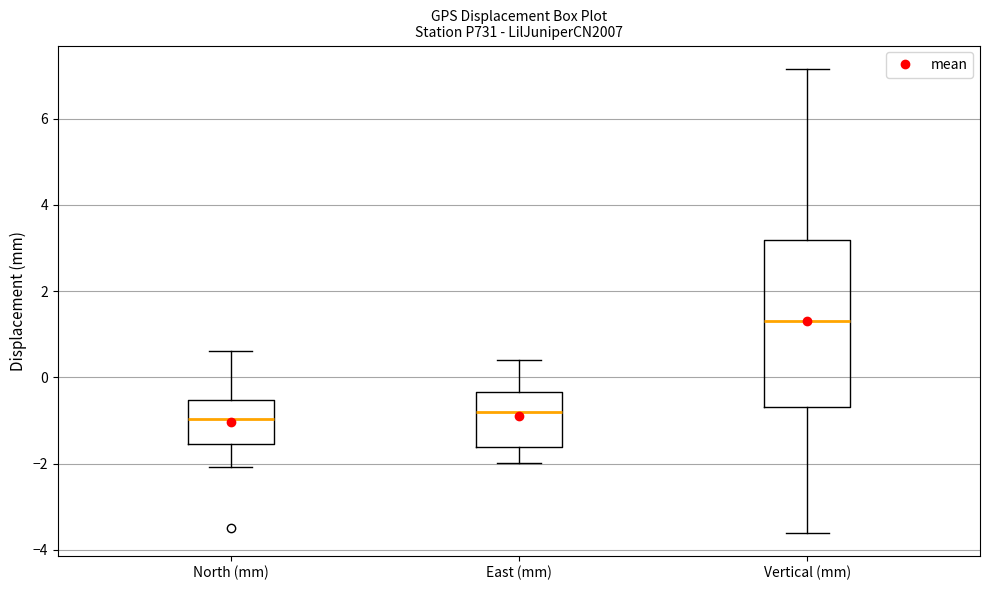

Which box's median line is the highest?

Vertical (mm)